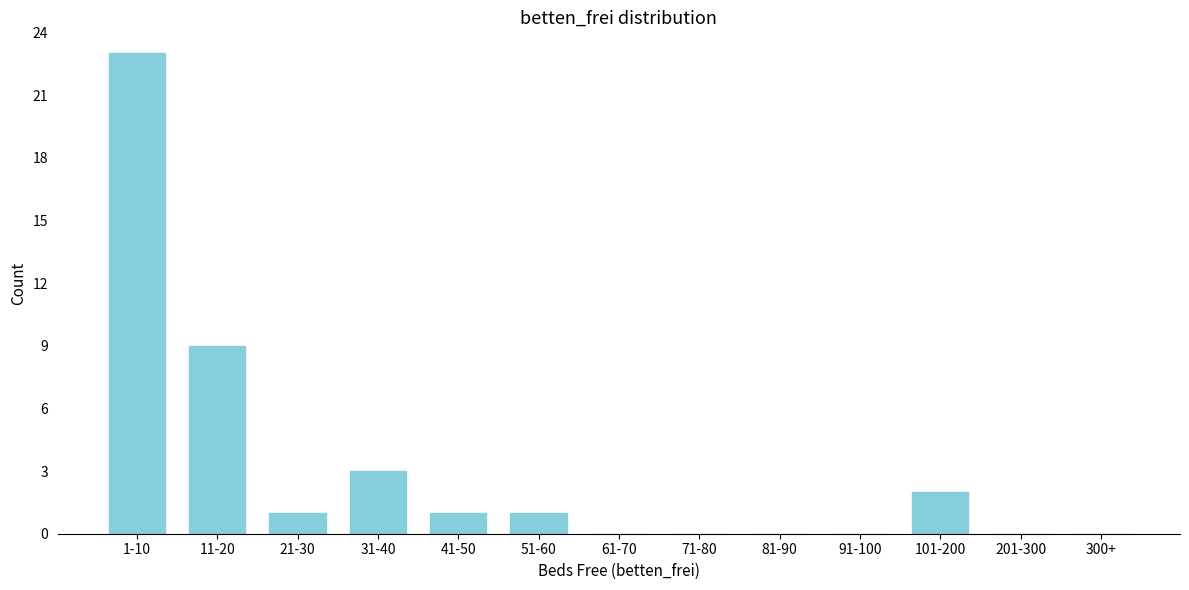

Reading left to right, transcribe all the data shown in this chart.

1-10=23	11-20=9	21-30=1	31-40=3	41-50=1	51-60=1	61-70=0	71-80=0	81-90=0	91-100=0	101-200=2	201-300=0	300+=0